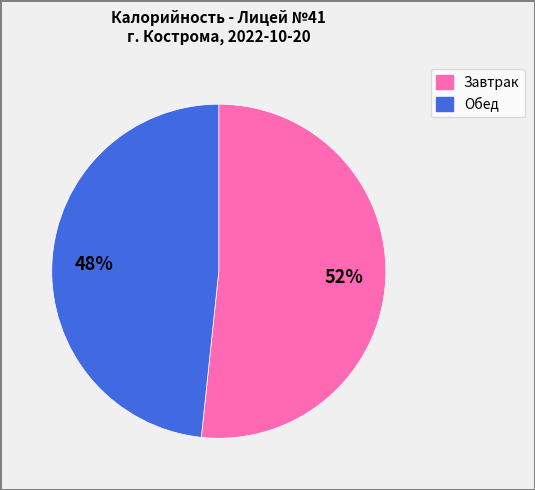

Does any single category account for the majority?

Yes